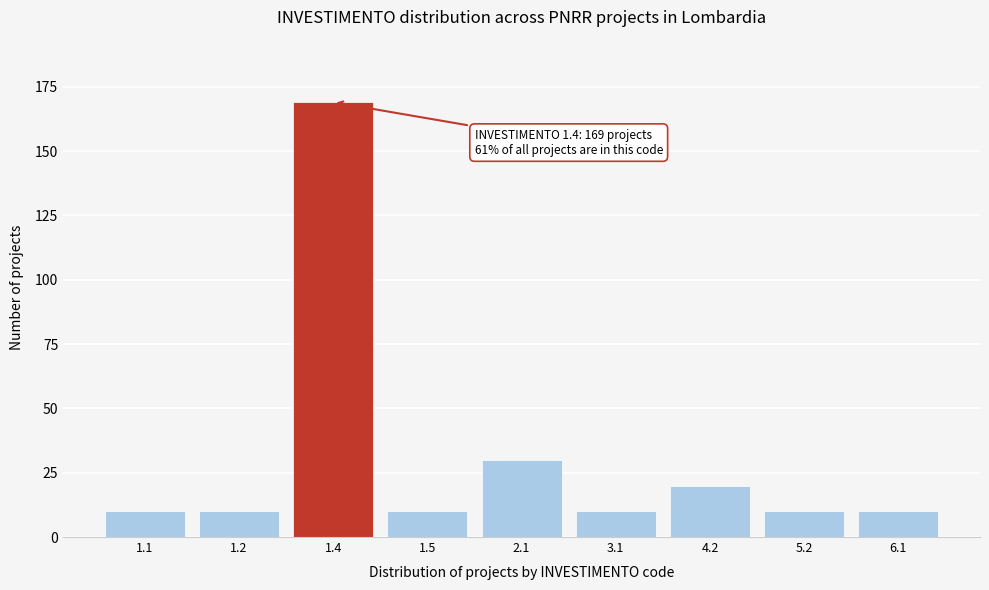

Reading left to right, what are all the values shown in this chart?

10	10	169	10	30	10	20	10	10